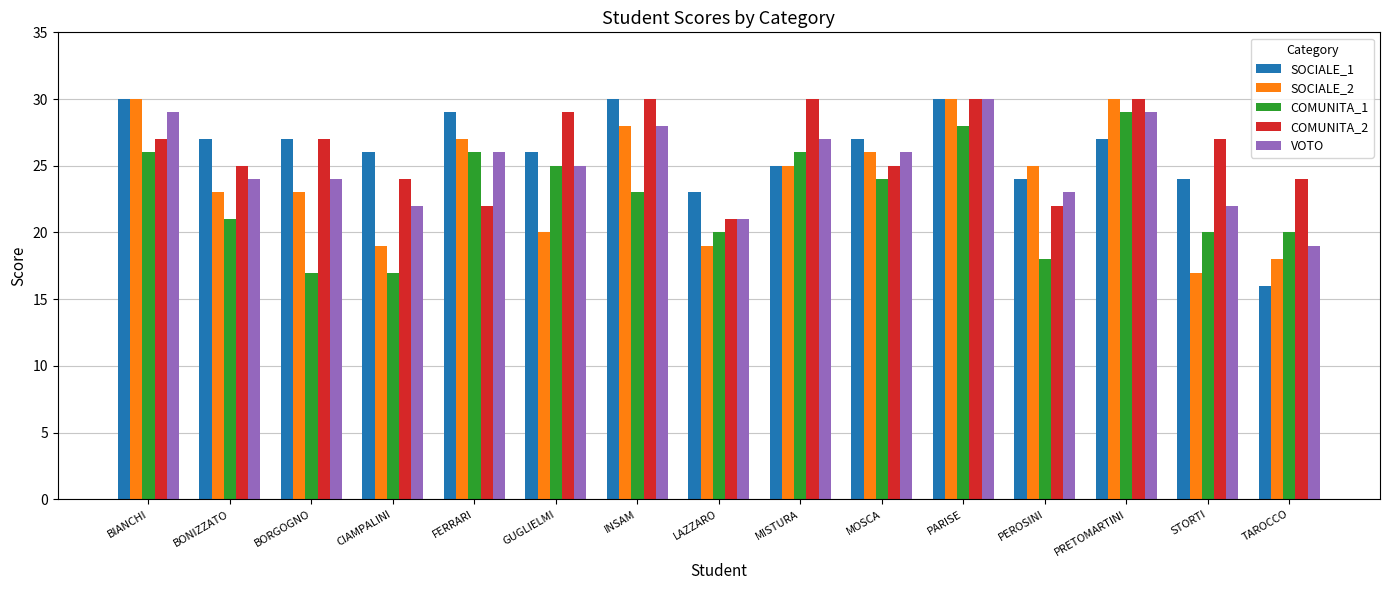

What is the difference between the COMUNITA_1 values at PARISE and MISTURA?

2